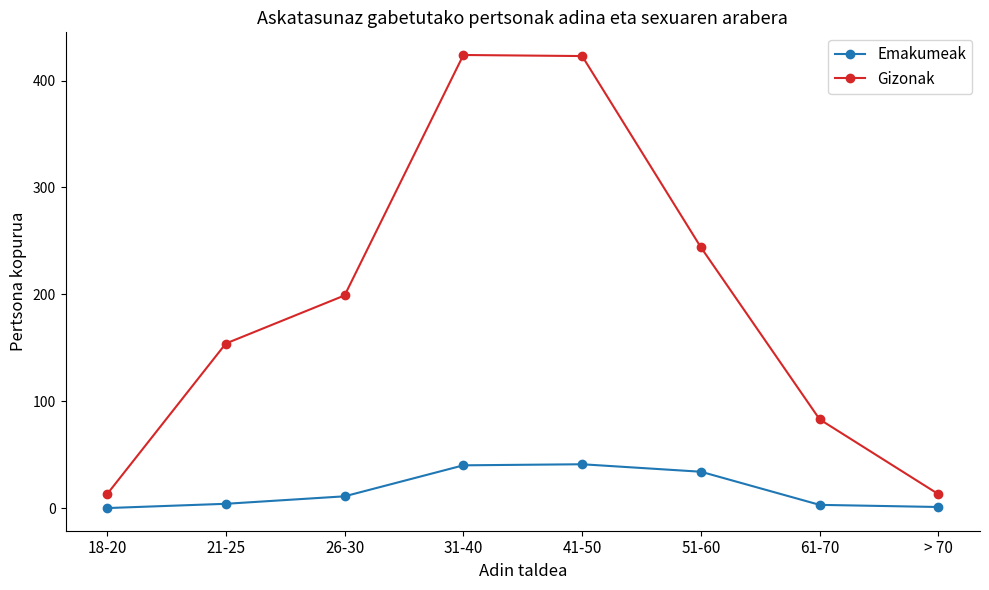

What is the value of the Emakumeak point at the 5th from the left?

41